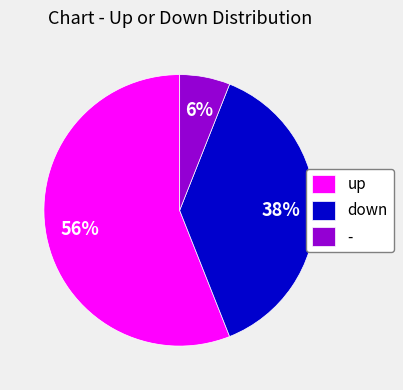

Is the sum of - and down greater than half?

No